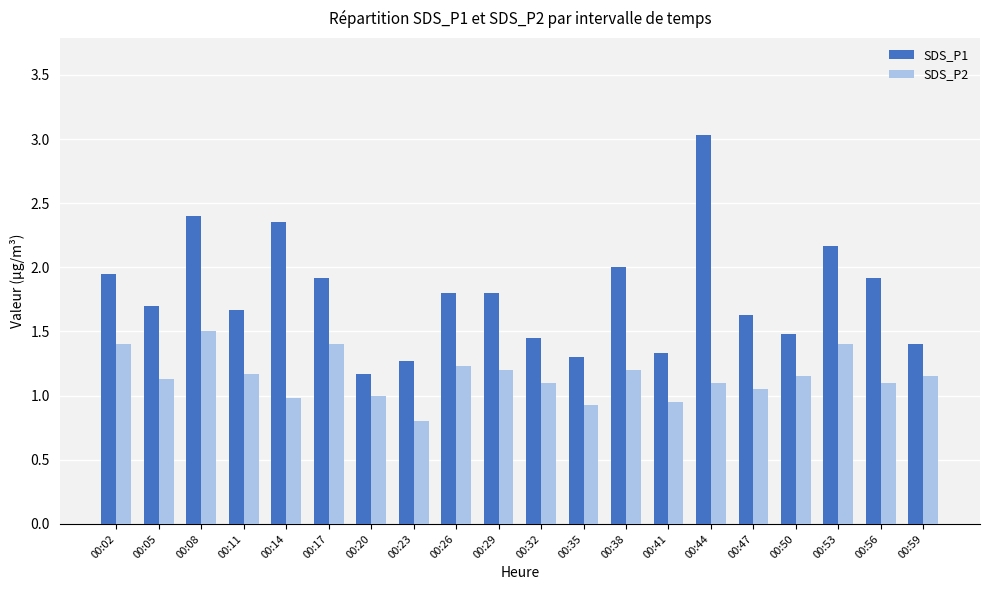

List the series in order of their overall mean, lowest first.

SDS_P2, SDS_P1